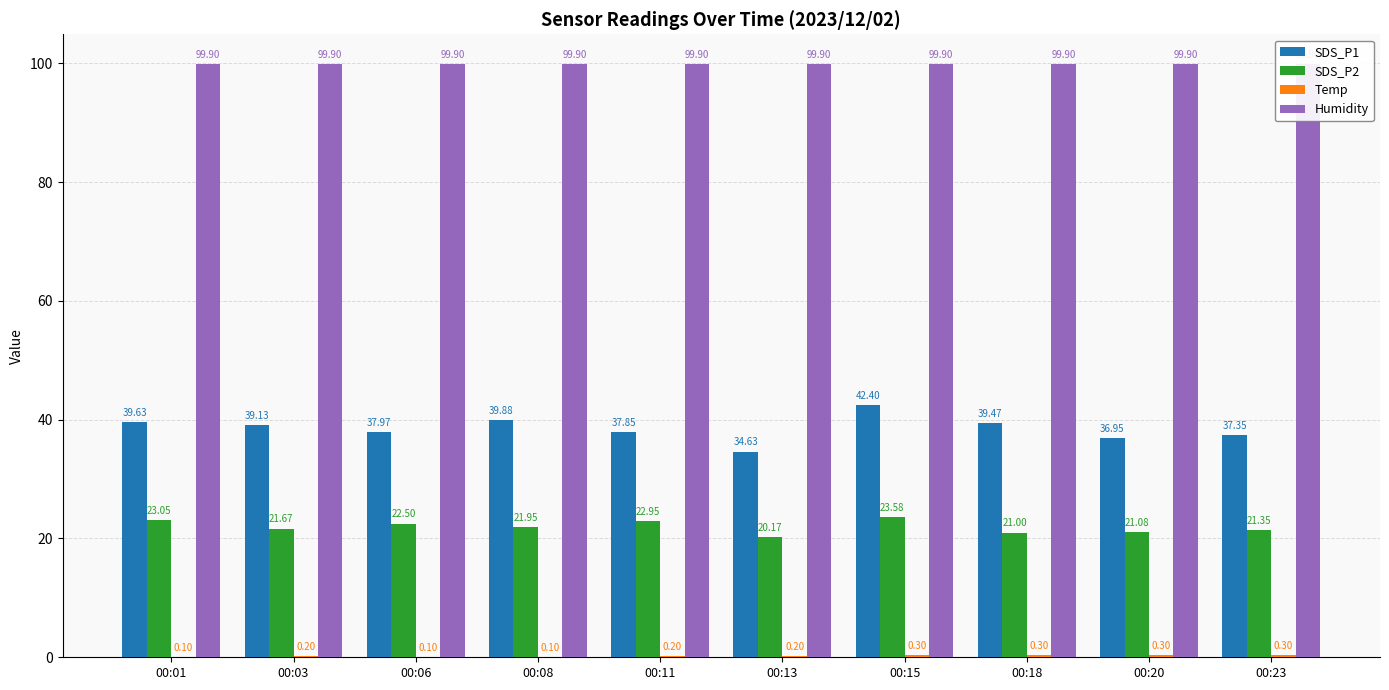

Which label corresponds to the largest value in the chart?

00:01